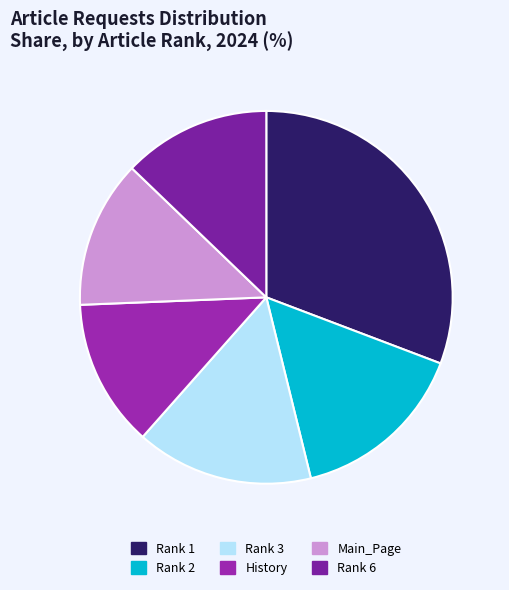

The Rank 2 slice represents 28% of the pie. True or false?

False